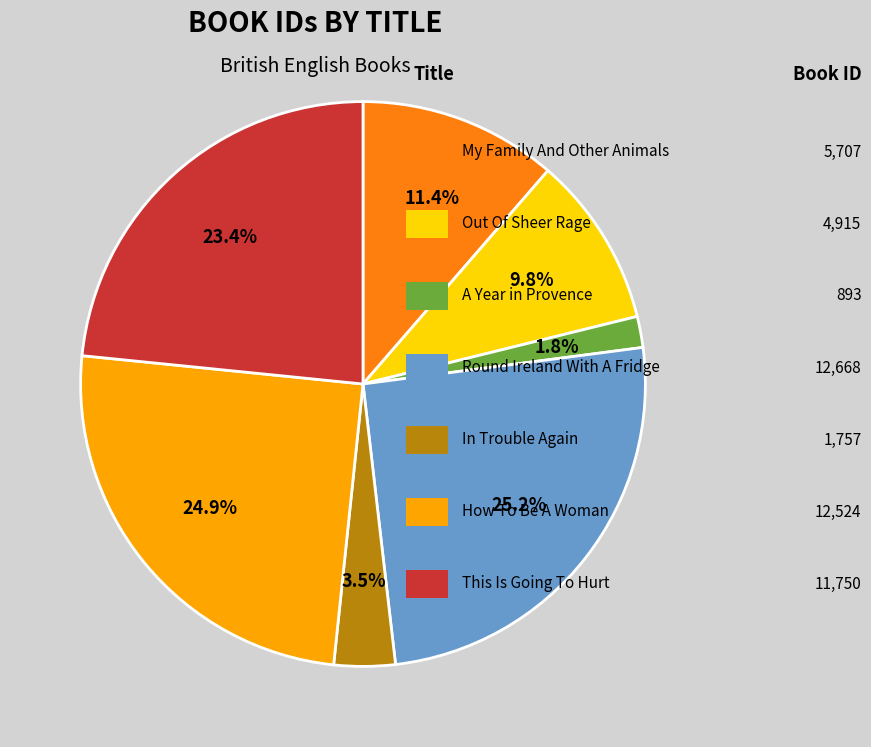

Is there a majority slice in this chart?

No